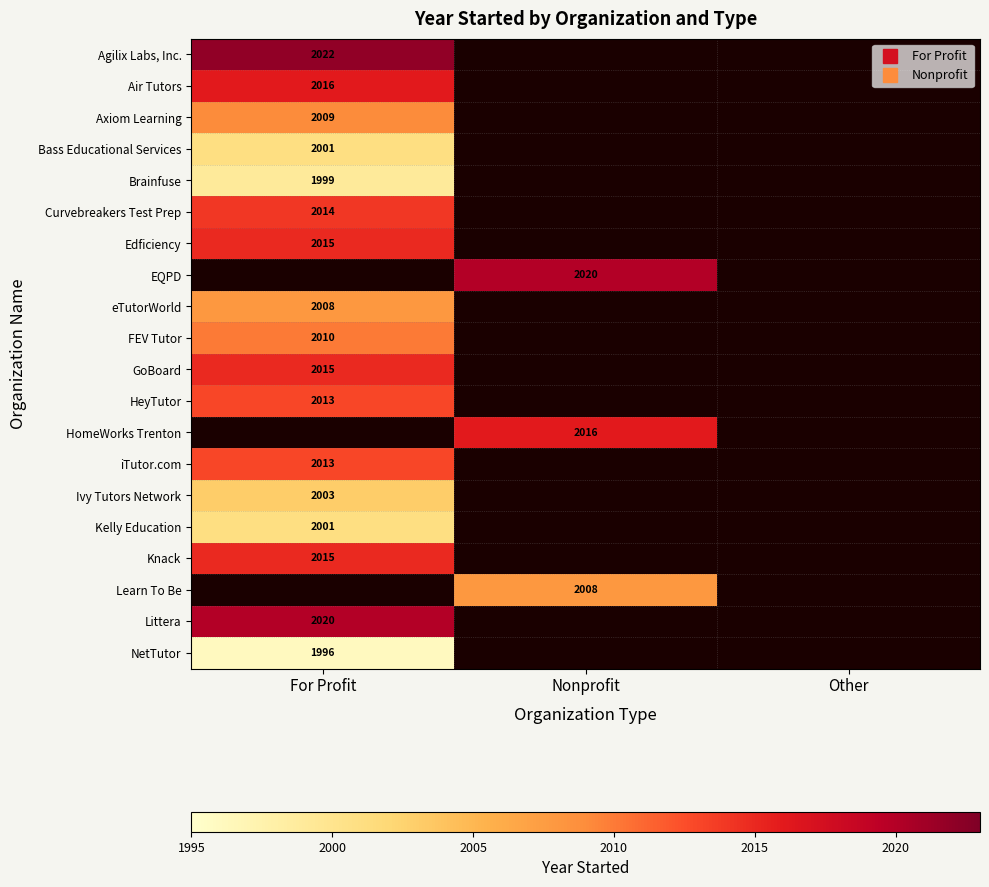

Rank the series at For Profit from lowest to highest value.

NetTutor, Brainfuse, Bass Educational Services, Kelly Education, Ivy Tutors Network, eTutorWorld, Axiom Learning, FEV Tutor, HeyTutor, iTutor.com, Curvebreakers Test Prep, Edficiency, GoBoard, Knack, Air Tutors, Littera, Agilix Labs, Inc., EQPD, HomeWorks Trenton, Learn To Be